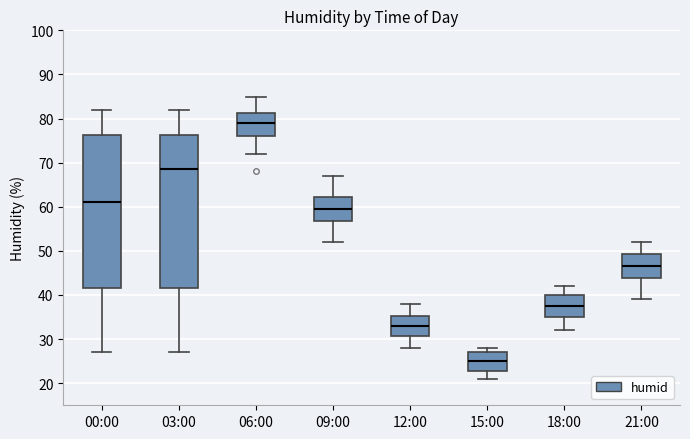

Where is the lower edge of the box for 21:00 on the y-axis? The values are not printed on the chart, so give them approximately, as read against the axis.

44